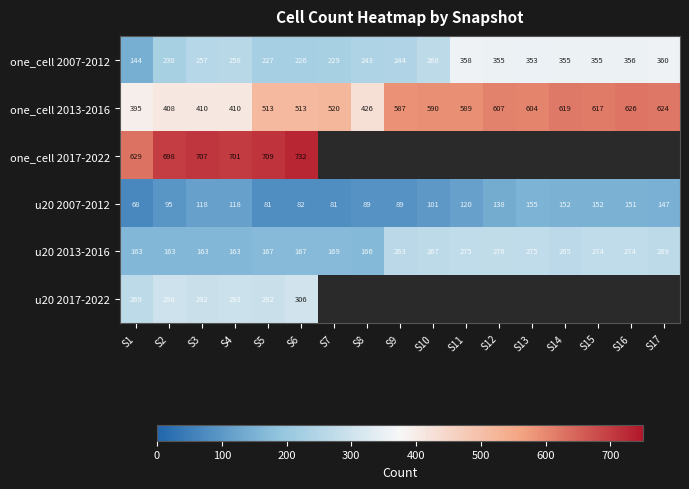

What is the total value across all series at S5?

1989